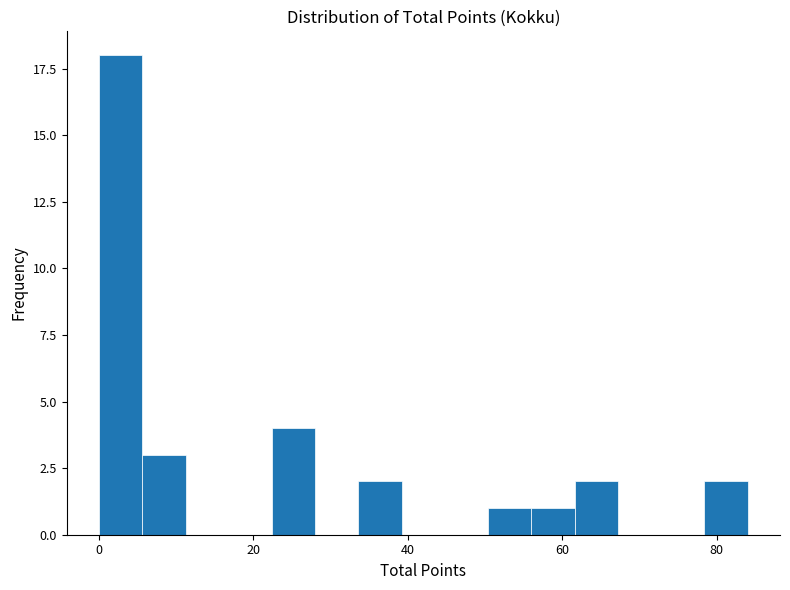

Around what value on the x-axis is the tallest bar? Give the approximate position of its centre, as read against the axis.

2